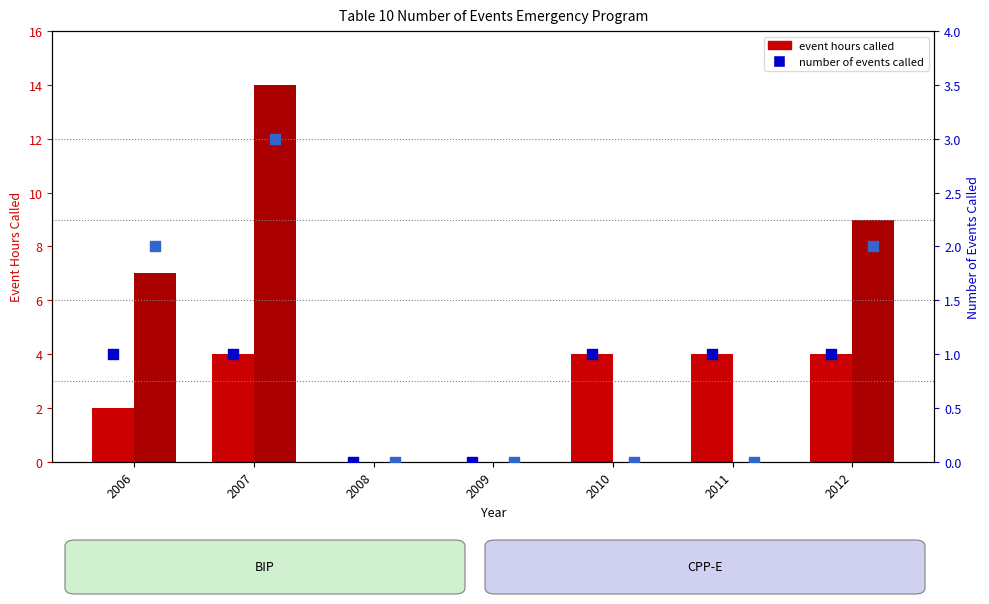

What is the total value across all series at 2006?

12